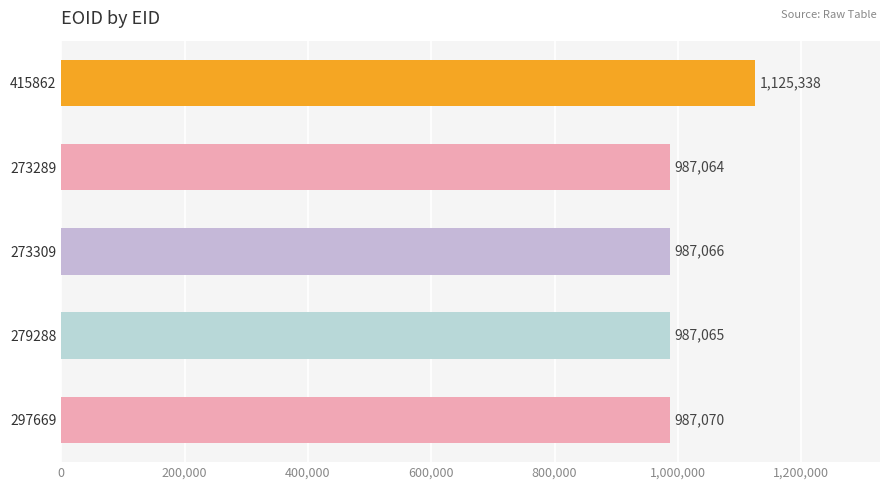

What is the label of the 3rd bar from the bottom?

273309